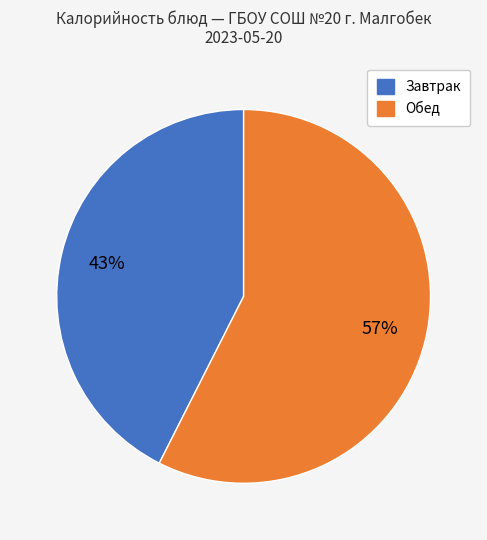

Is there any slice that represents more than half of the pie?

Yes